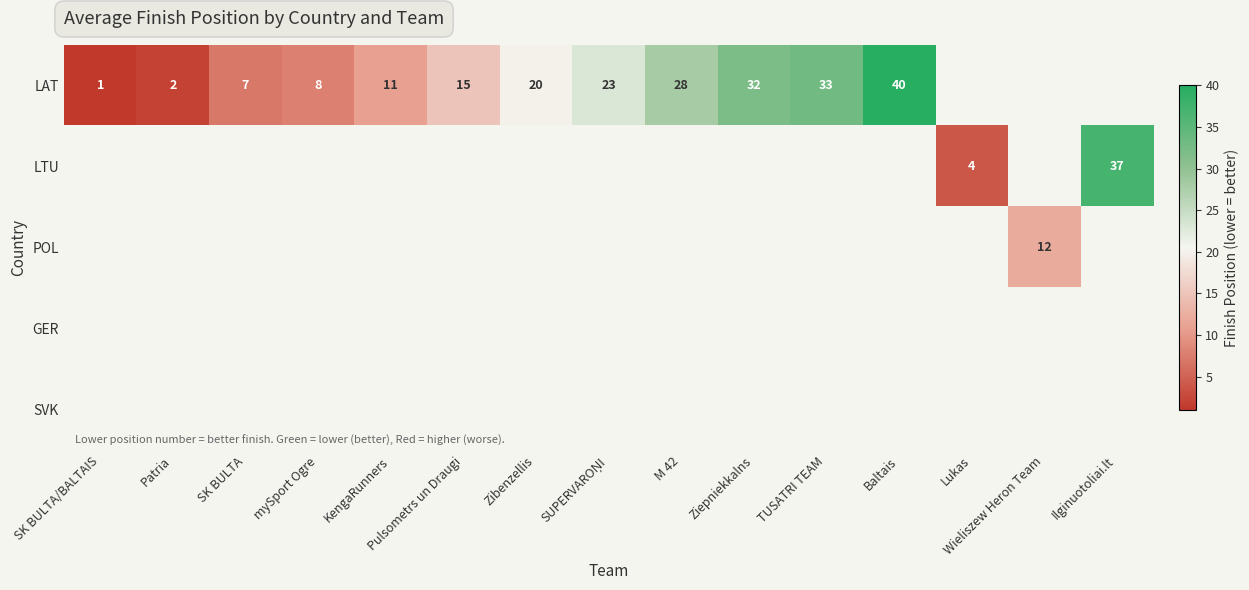

Is it true that LAT equals 20.0 at Zibenzellis?

True